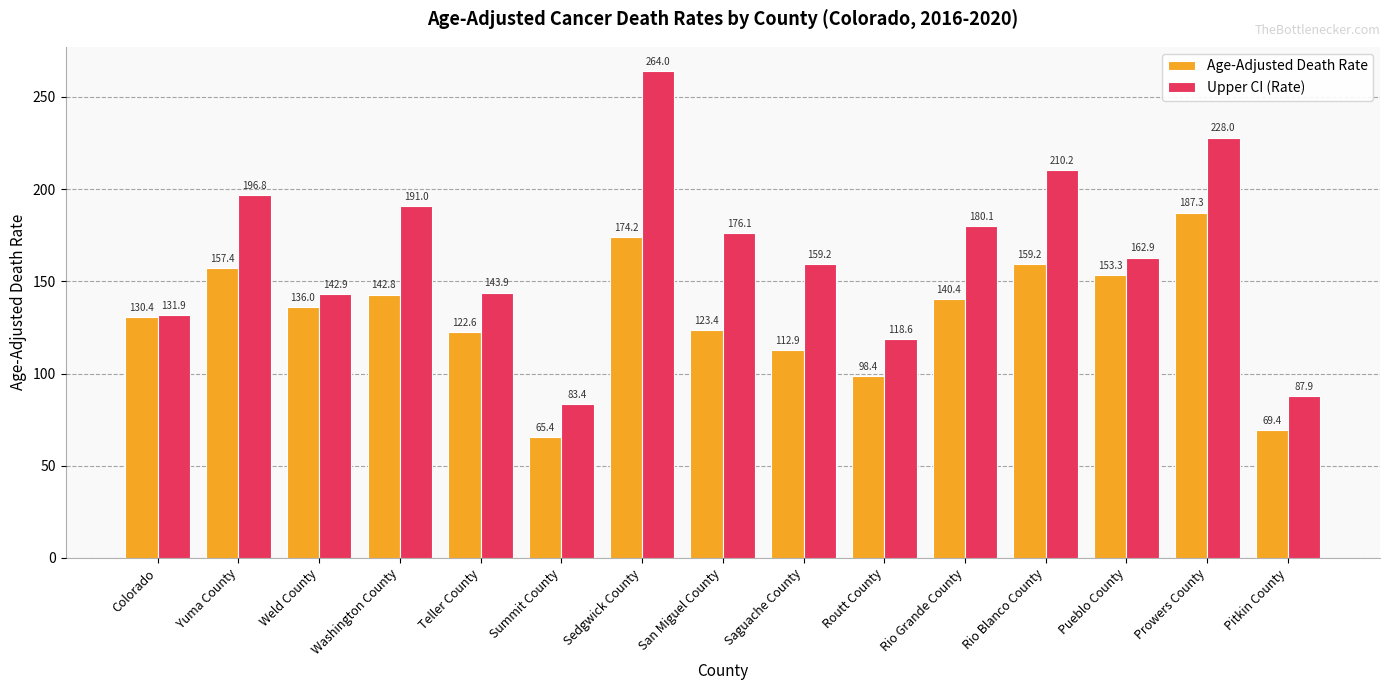

At which category is the sum across all series the highest?

Sedgwick County